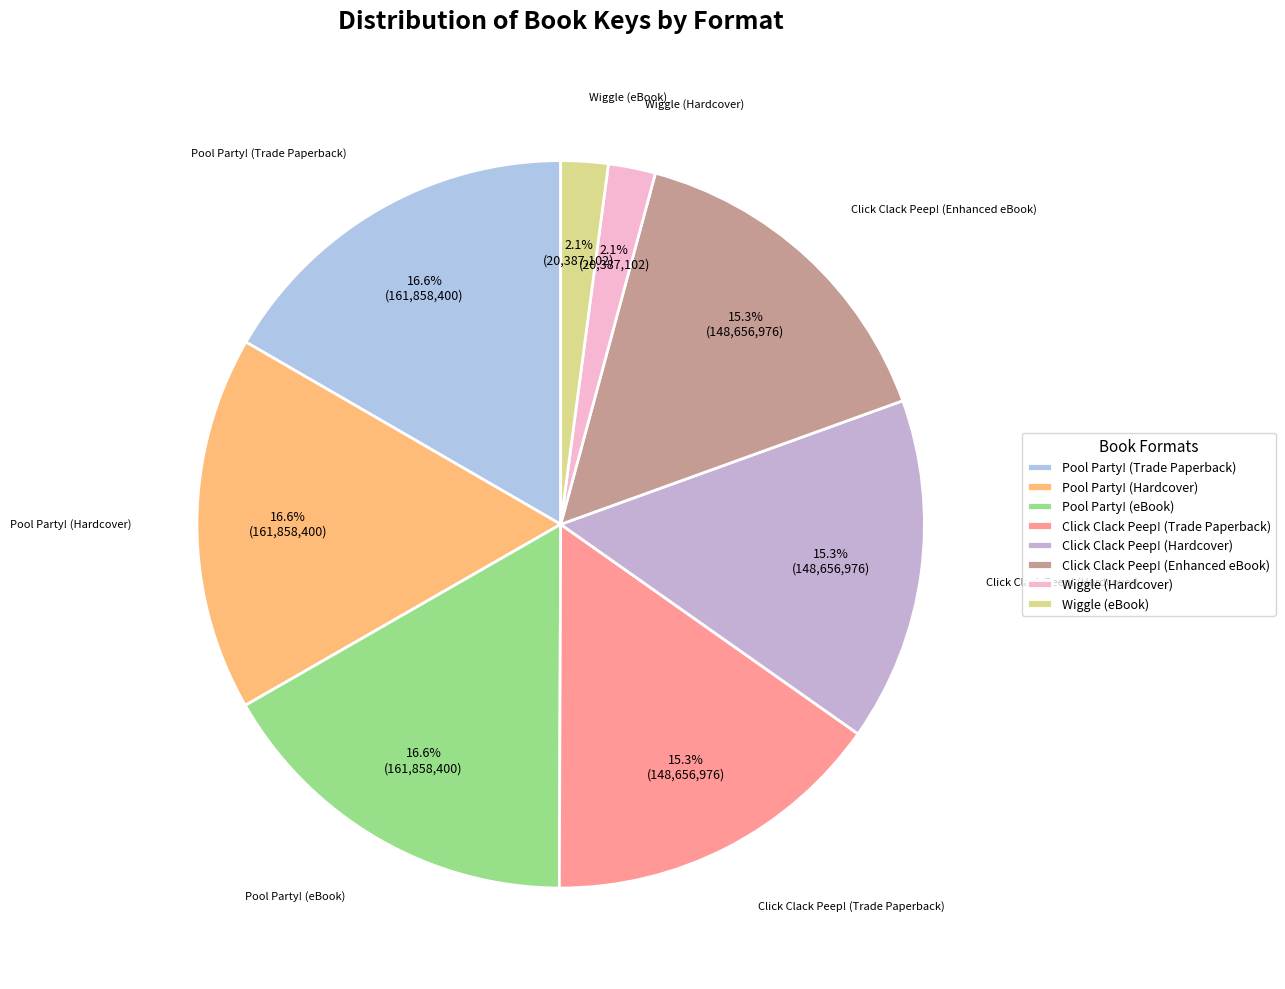

How many slices are in this pie chart?

8